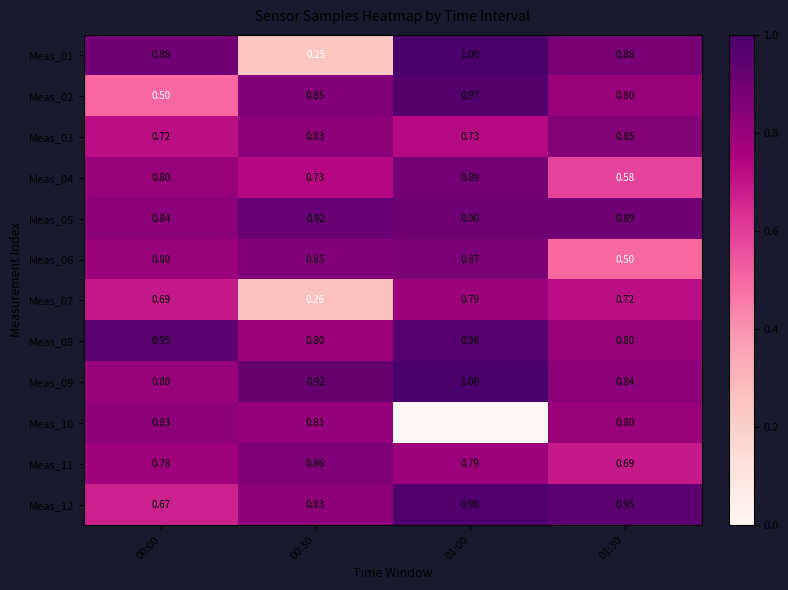

Is the value of Meas_07 at 01:30 greater than the value of Meas_03 at 01:30?

No